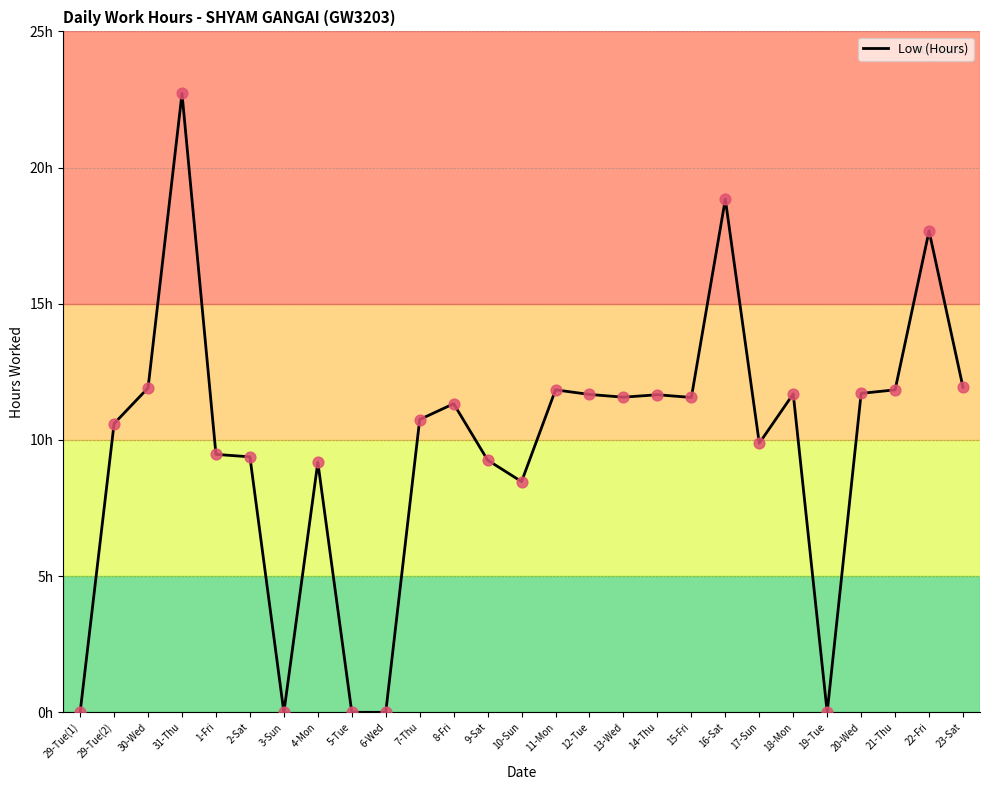

Which has a higher value, 19-Tue or 29-Tue(1)?

19-Tue